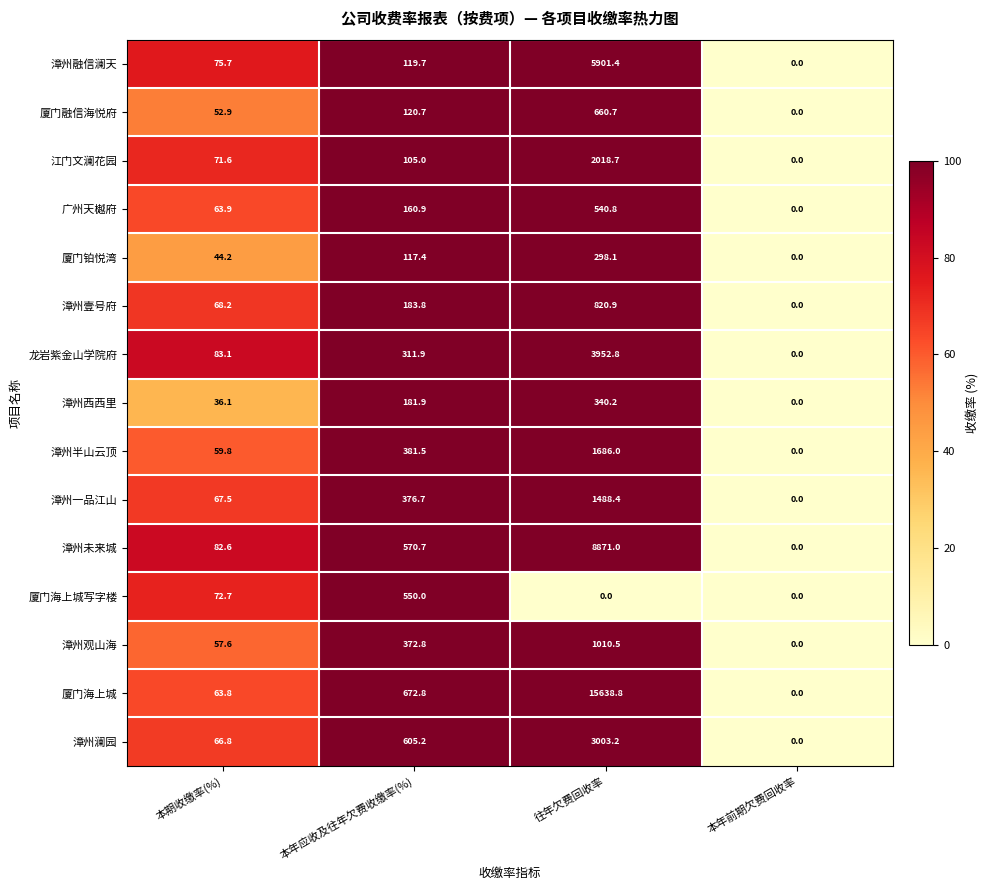

At which category is the sum across all series the highest?

往年欠费回收率